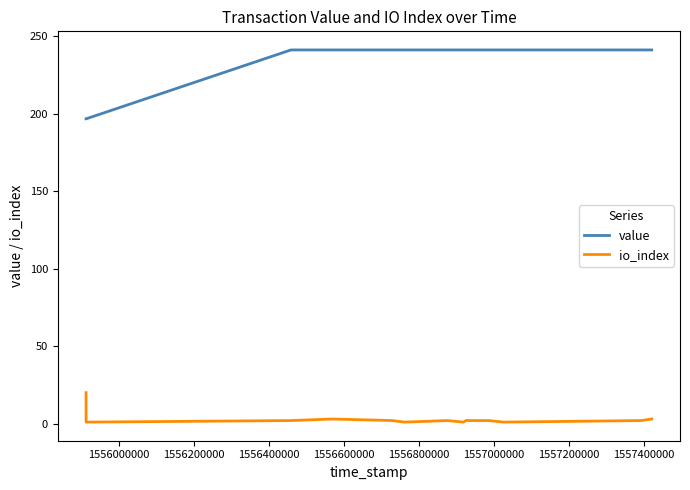

True or false: value and io_index cross at least once.

False